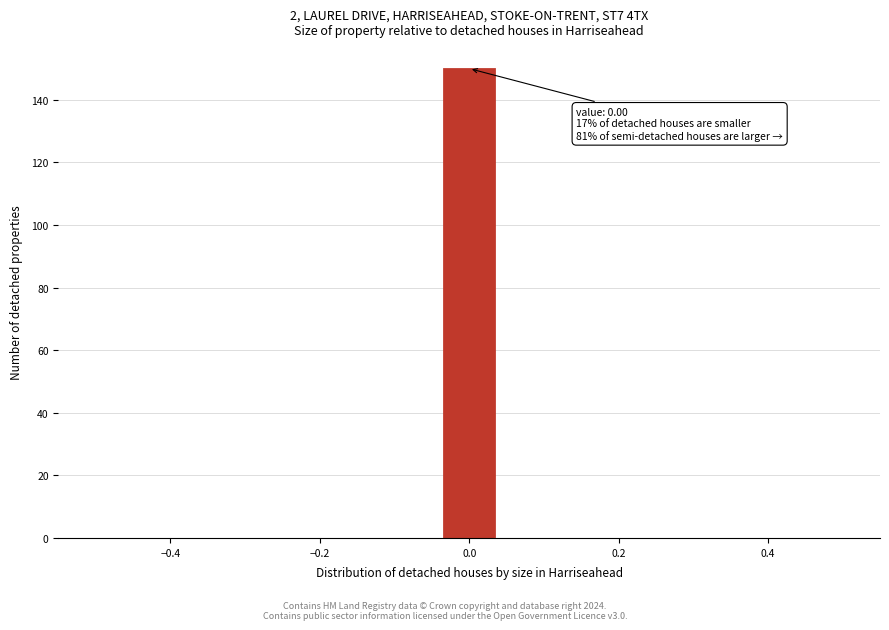

Around what value on the x-axis is the tallest bar? Give the approximate position of its centre, as read against the axis.

0.00